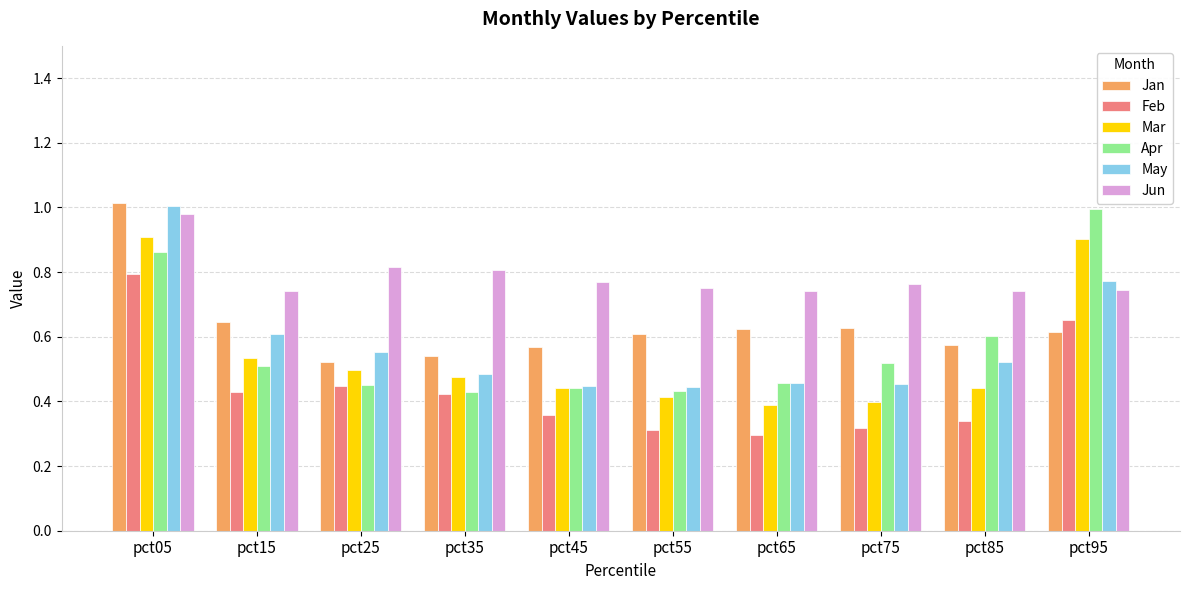

What is the sum of all May values?

5.7